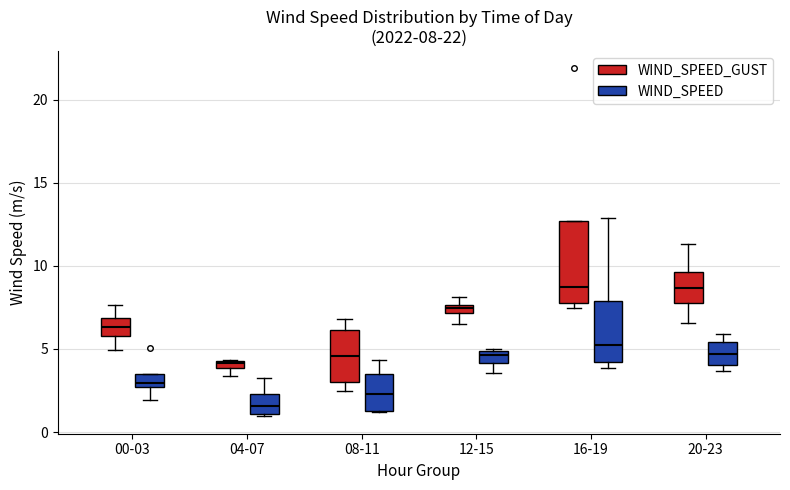

Which box is the tallest, from its lower edge to its upper edge?

16-19 (WIND_SPEED_GUST)